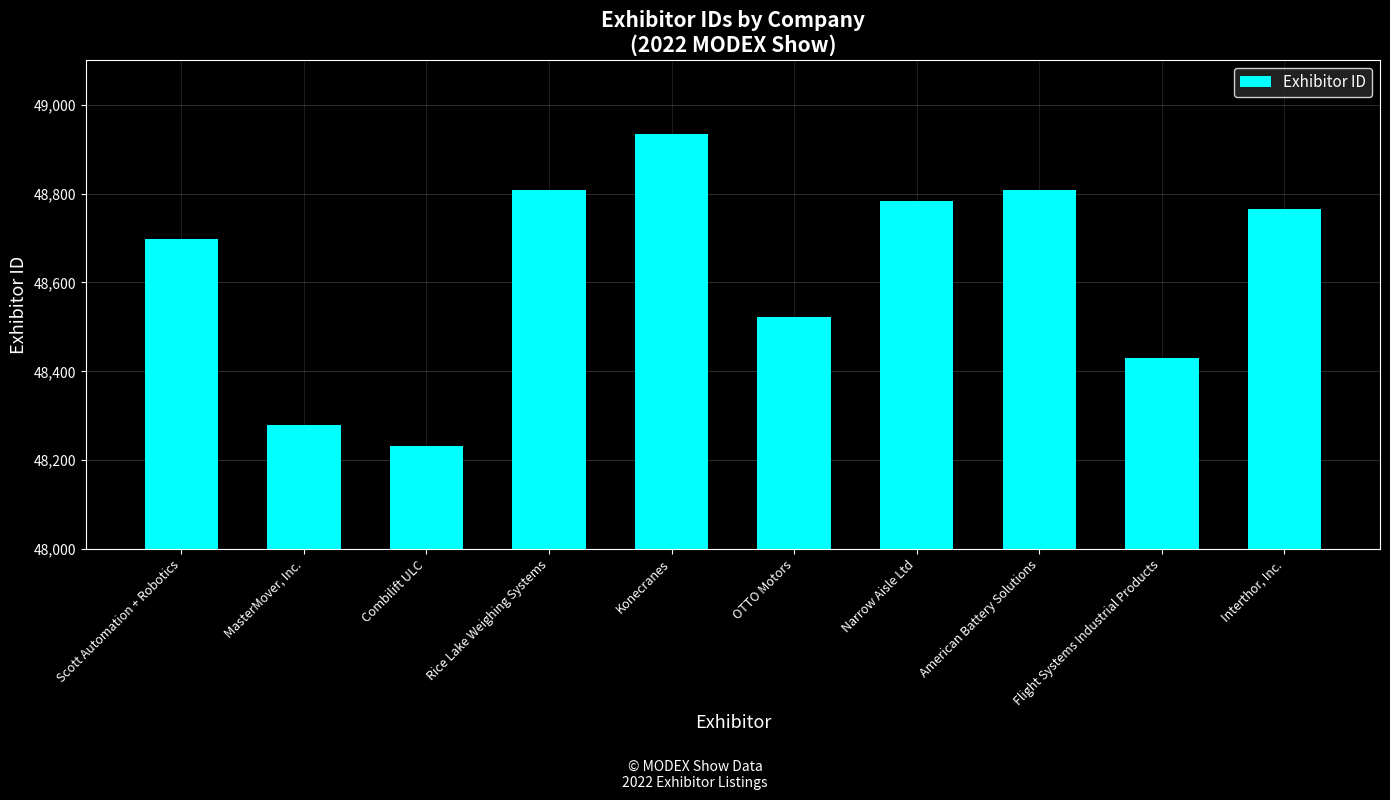

What is the average value?

48626